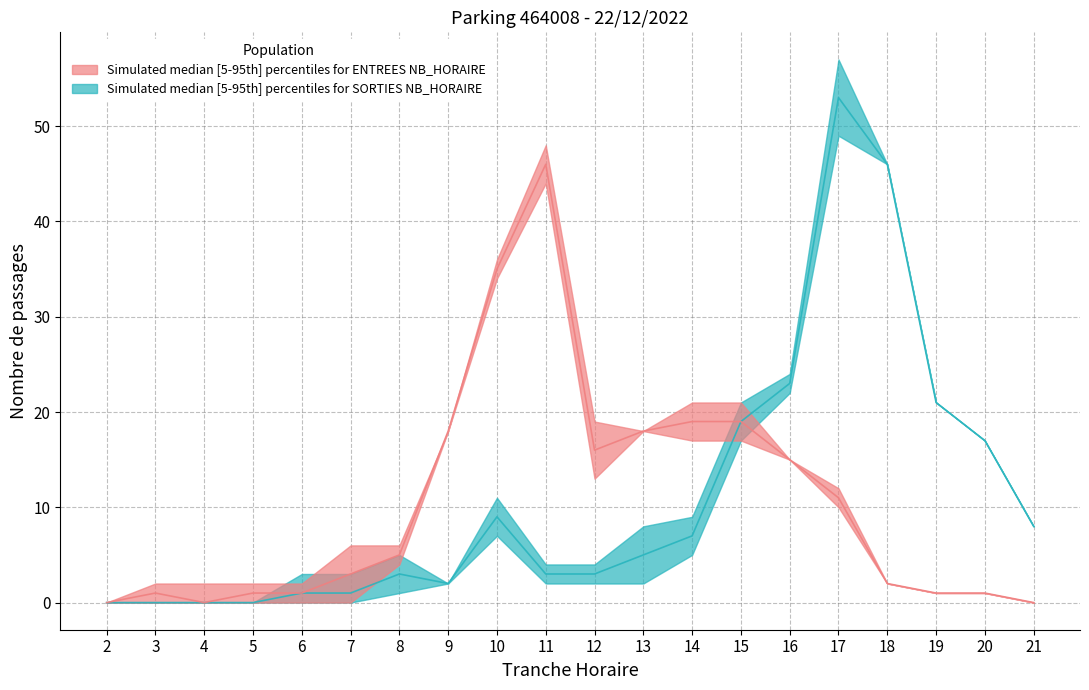

What is the value of the ENTREES_NB_HORAIRE point at the 17th from the left?

2